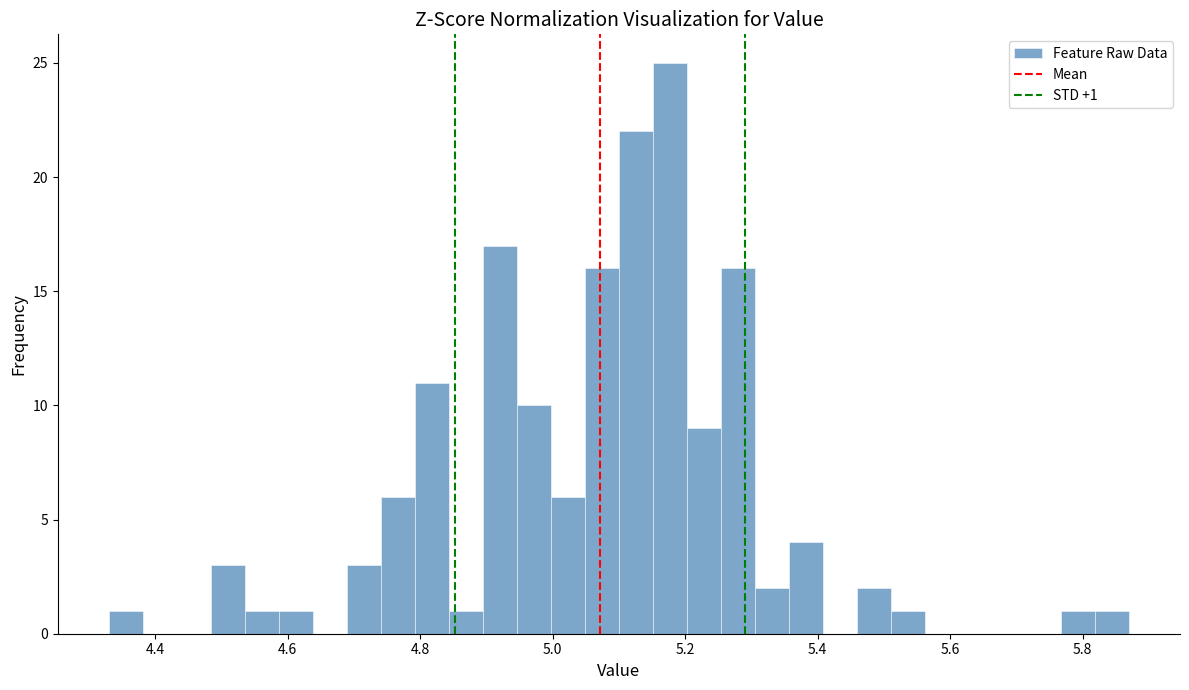

Read against the x-axis, roughly where is the centre of the tallest bar?

5.18